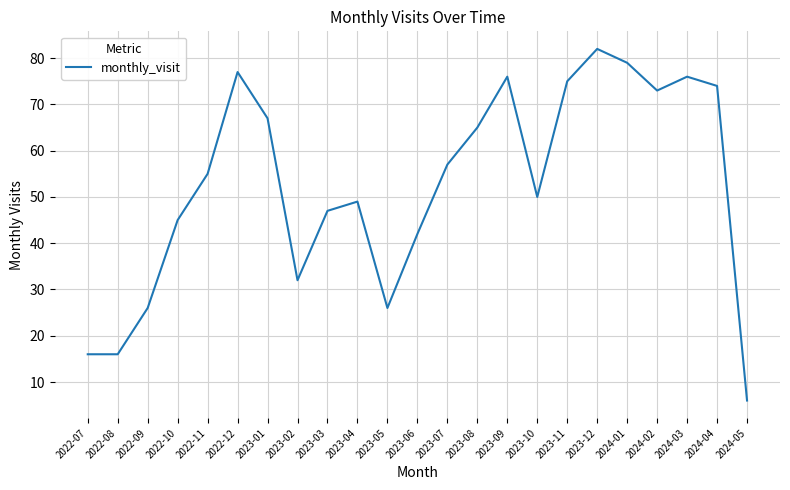

Count the number of data series in this chart.

1